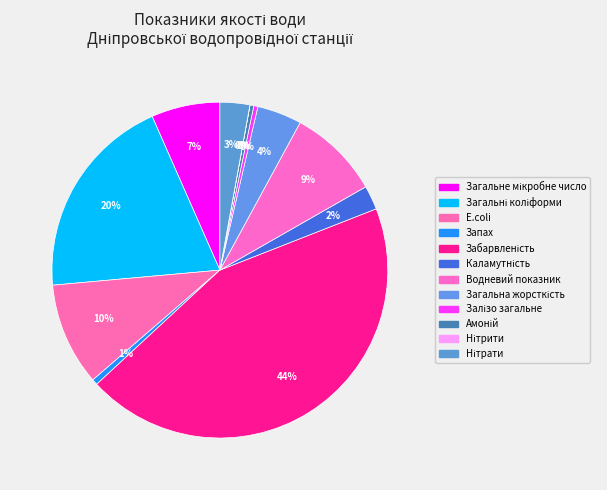

To the nearest percent, what portion does E.coli represent?

10%